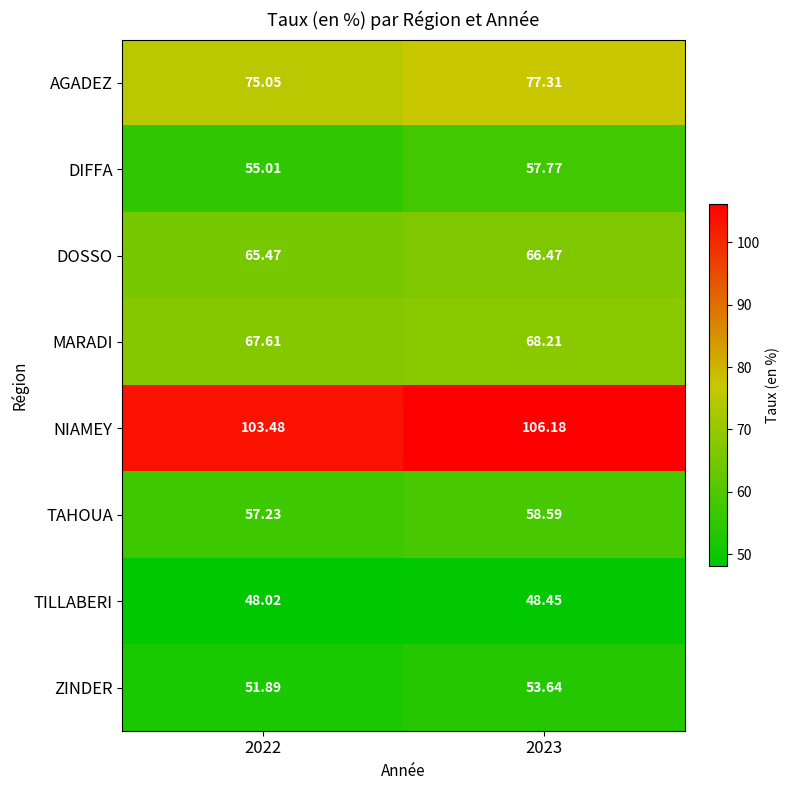

Rank the series at 2023 from highest to lowest value.

NIAMEY, AGADEZ, MARADI, DOSSO, TAHOUA, DIFFA, ZINDER, TILLABERI